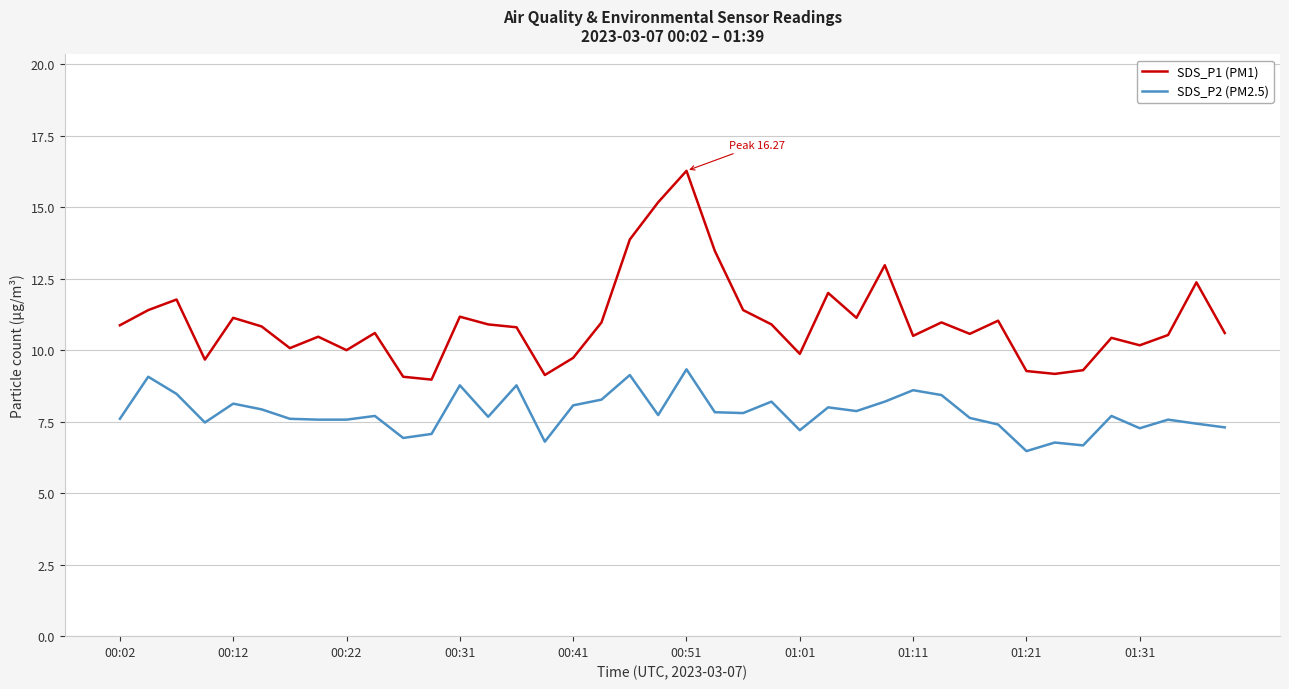

What is the difference between the maximum and minimum values in the SDS_P1 (PM1) series?

7.3